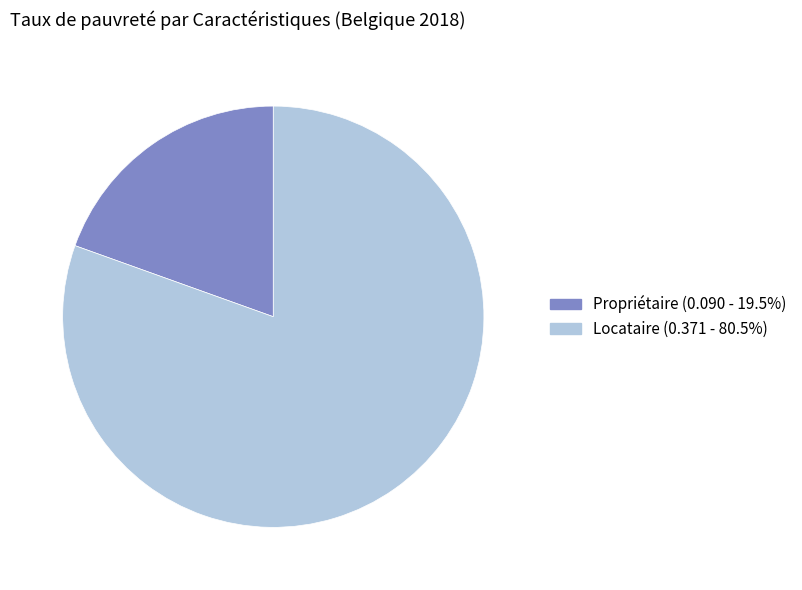

Do Locataire and Propriétaire together represent more than half of the pie?

Yes